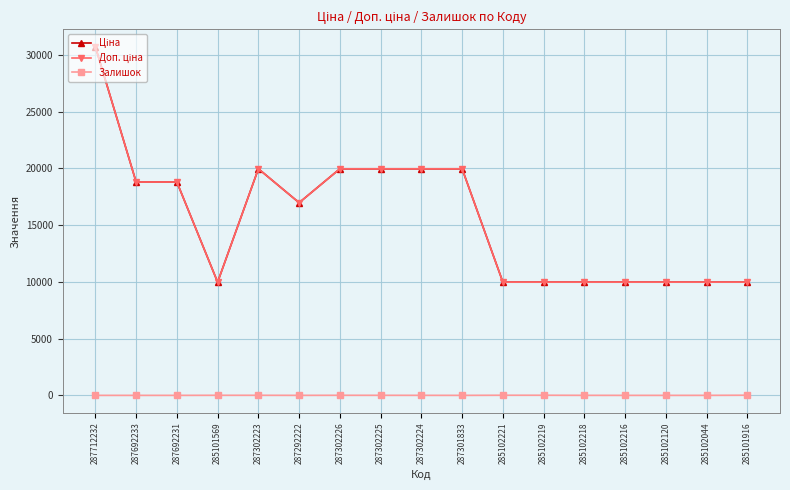

What is the value of the Залишок point at the 7th from the left?

7.0